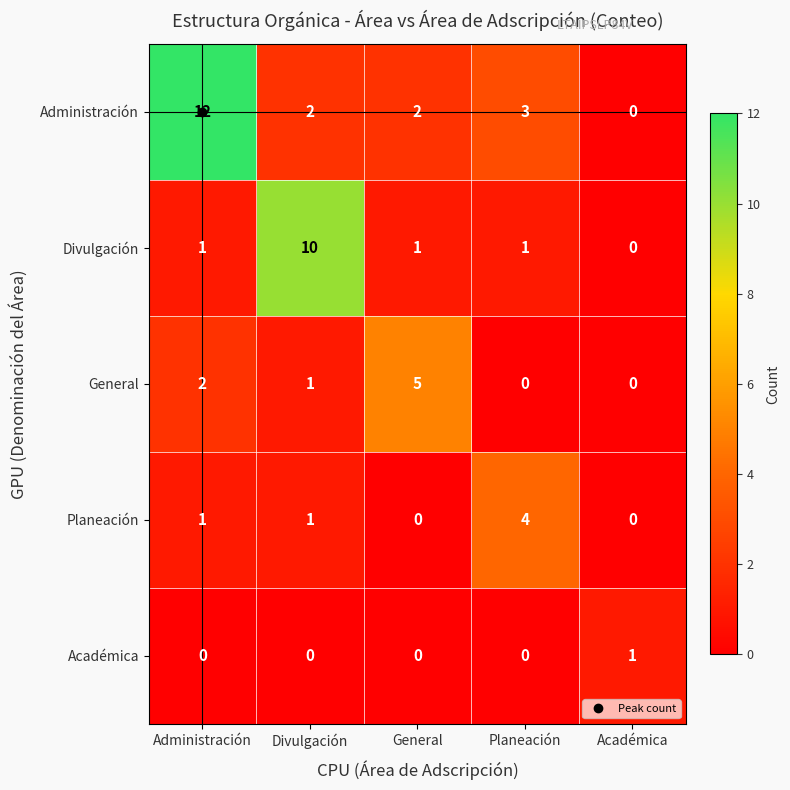

What is the maximum value for Divulgación?

10